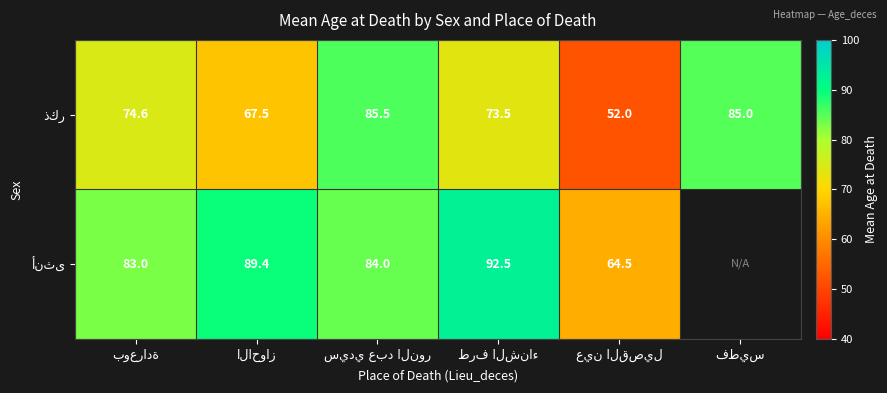

Where does the أنثى series first go above 89?

الاحواز